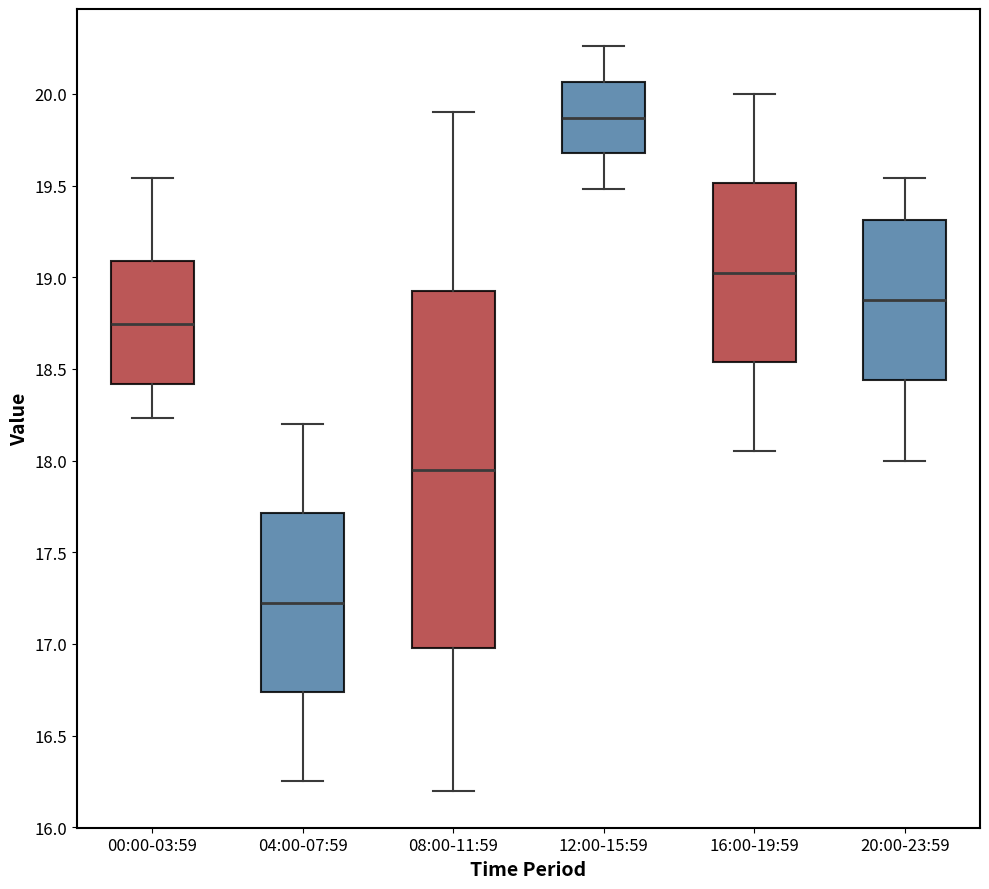

Reading left to right, read every box against the y-axis: the position of its median line, the range the box covers, and the ends of its whiskers. The values are not printed on the chart, so give them approximately, as read against the axis.

00:00-03:59: median 18.75, box 18.40 to 19.10, whiskers 18.25 to 19.55
04:00-07:59: median 17.25, box 16.75 to 17.70, whiskers 16.25 to 18.20
08:00-11:59: median 17.95, box 17.00 to 18.95, whiskers 16.20 to 19.90
12:00-15:59: median 19.85, box 19.70 to 20.05, whiskers 19.50 to 20.25
16:00-19:59: median 19.05, box 18.55 to 19.50, whiskers 18.05 to 20.00
20:00-23:59: median 18.90, box 18.45 to 19.30, whiskers 18.00 to 19.55